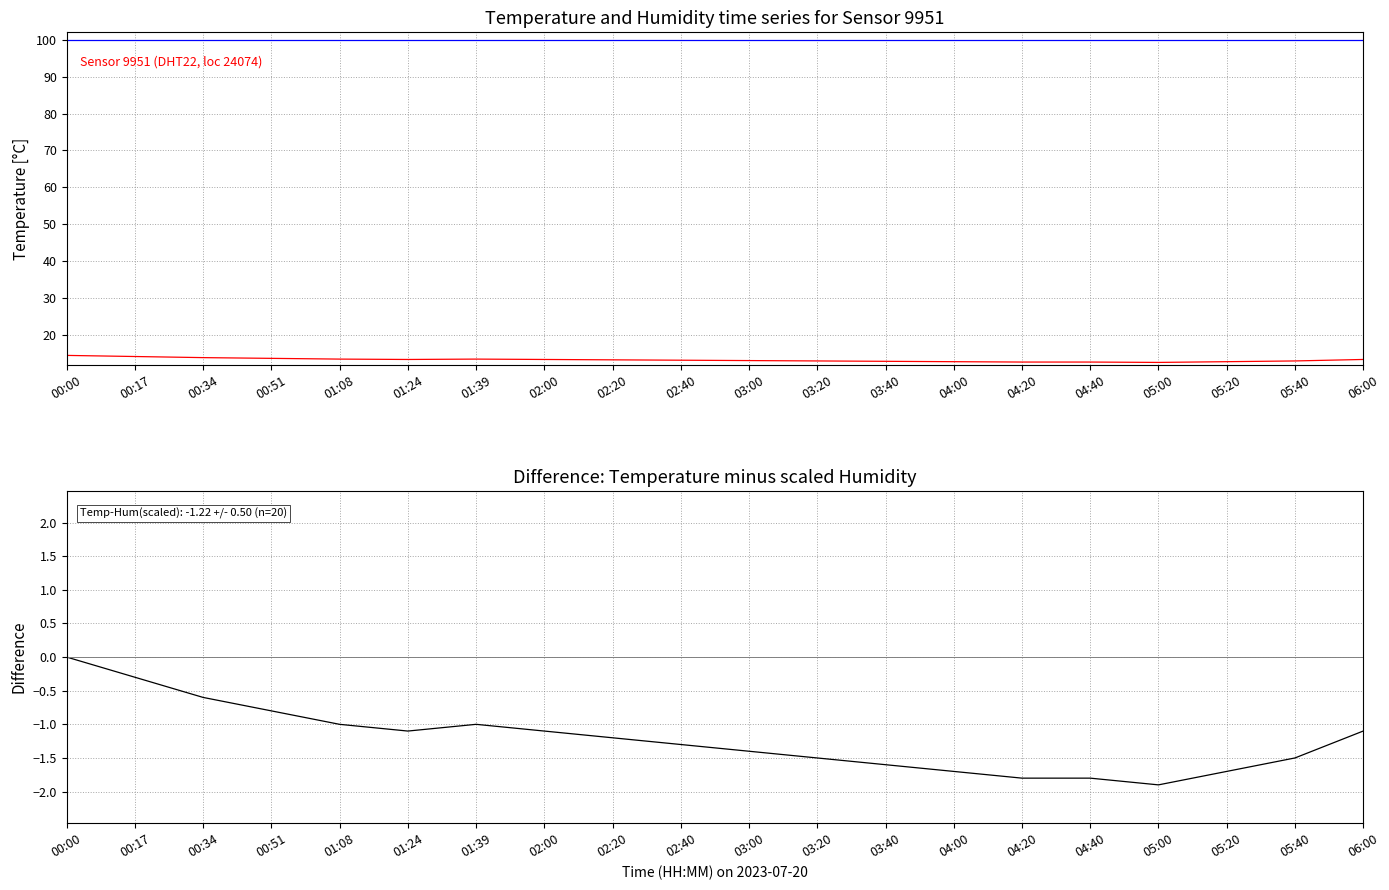

What is the sum of the temperature values at 06:00 and 02:00?

26.8